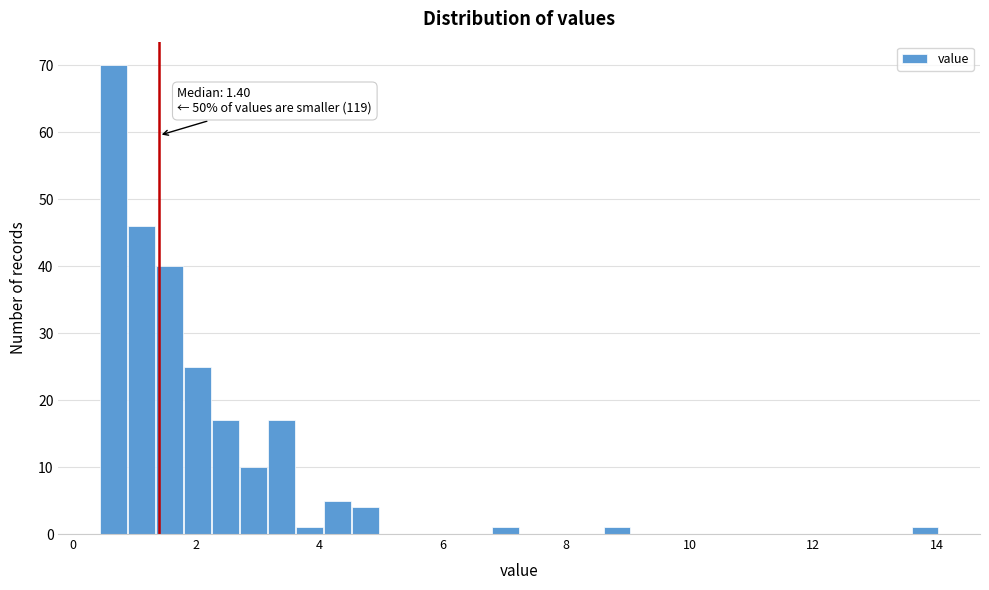

Around what value on the x-axis is the tallest bar? Give the approximate position of its centre, as read against the axis.

0.6